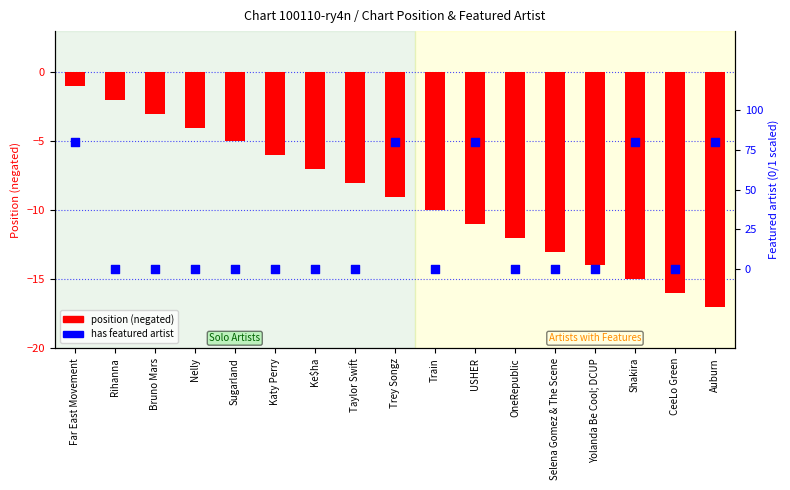

Which series reaches the minimum Y coordinate?

position (negated)